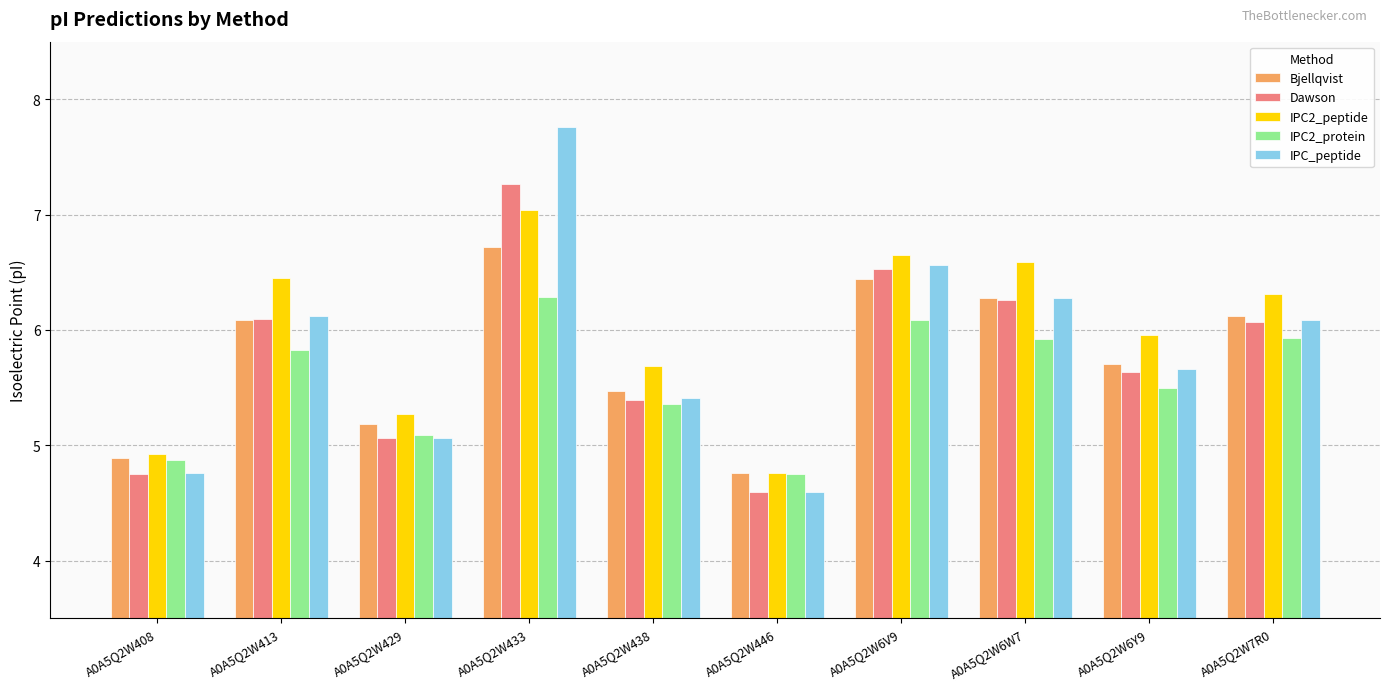

Reading right to left, transcribe all the data shown in this chart.

Bjellqvist: A0A5Q2W7R0=6.1	A0A5Q2W6Y9=5.7	A0A5Q2W6W7=6.3	A0A5Q2W6V9=6.4	A0A5Q2W446=4.8	A0A5Q2W438=5.5	A0A5Q2W433=6.7	A0A5Q2W429=5.2	A0A5Q2W413=6.1	A0A5Q2W408=4.9
Dawson: A0A5Q2W7R0=6.1	A0A5Q2W6Y9=5.6	A0A5Q2W6W7=6.3	A0A5Q2W6V9=6.5	A0A5Q2W446=4.6	A0A5Q2W438=5.4	A0A5Q2W433=7.3	A0A5Q2W429=5.1	A0A5Q2W413=6.1	A0A5Q2W408=4.7
IPC2_peptide: A0A5Q2W7R0=6.3	A0A5Q2W6Y9=6.0	A0A5Q2W6W7=6.6	A0A5Q2W6V9=6.6	A0A5Q2W446=4.8	A0A5Q2W438=5.7	A0A5Q2W433=7.0	A0A5Q2W429=5.3	A0A5Q2W413=6.5	A0A5Q2W408=4.9
IPC2_protein: A0A5Q2W7R0=5.9	A0A5Q2W6Y9=5.5	A0A5Q2W6W7=5.9	A0A5Q2W6V9=6.1	A0A5Q2W446=4.7	A0A5Q2W438=5.4	A0A5Q2W433=6.3	A0A5Q2W429=5.1	A0A5Q2W413=5.8	A0A5Q2W408=4.9
IPC_peptide: A0A5Q2W7R0=6.1	A0A5Q2W6Y9=5.7	A0A5Q2W6W7=6.3	A0A5Q2W6V9=6.6	A0A5Q2W446=4.6	A0A5Q2W438=5.4	A0A5Q2W433=7.8	A0A5Q2W429=5.1	A0A5Q2W413=6.1	A0A5Q2W408=4.8